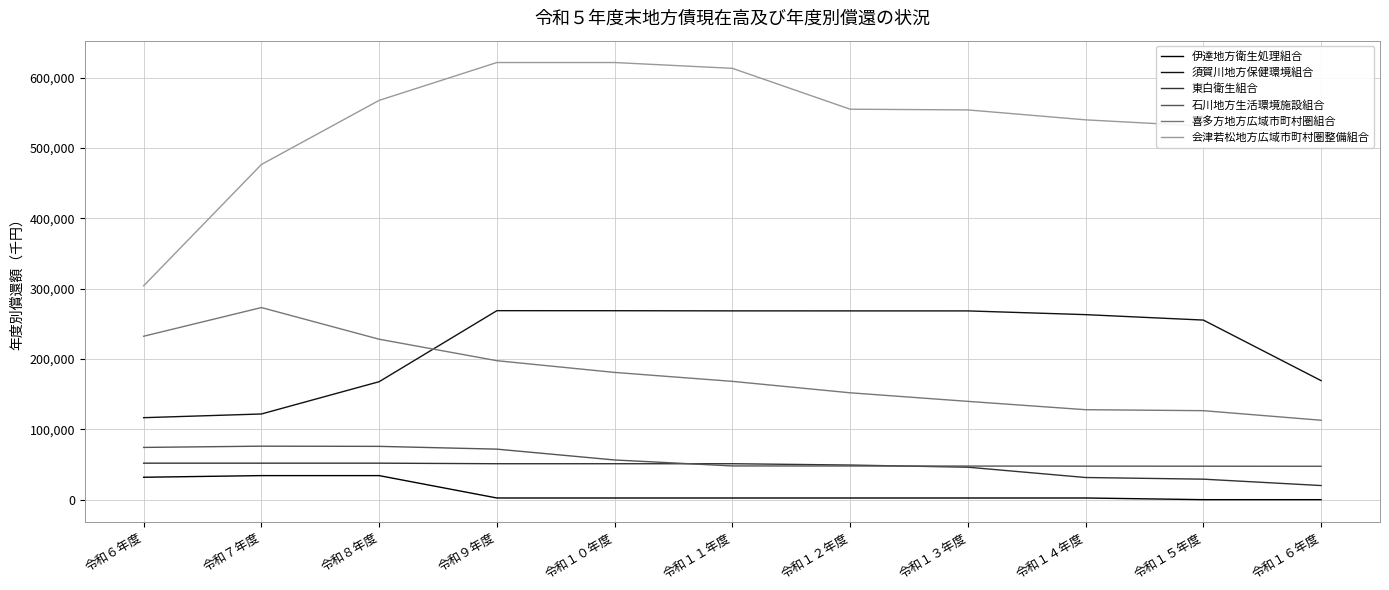

Where does the 石川地方生活環境施設組合 series first go above 47946?

令和６年度